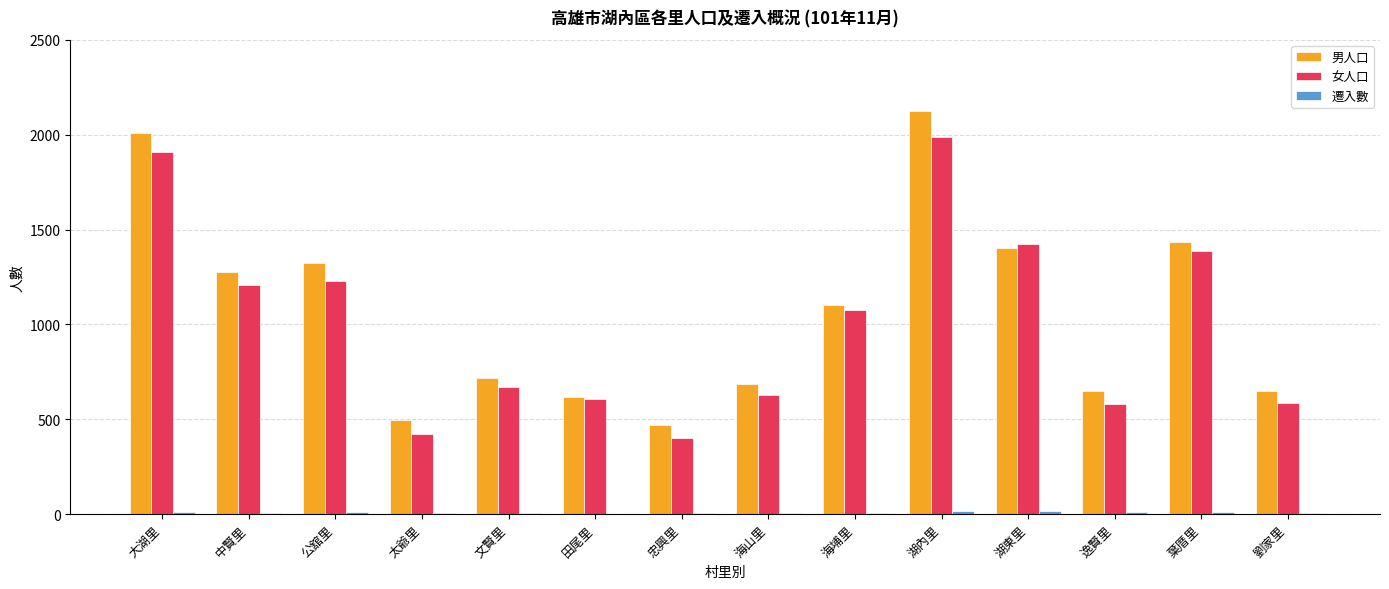

True or false: 男人口 has a value of 3050 at 大湖里.

False